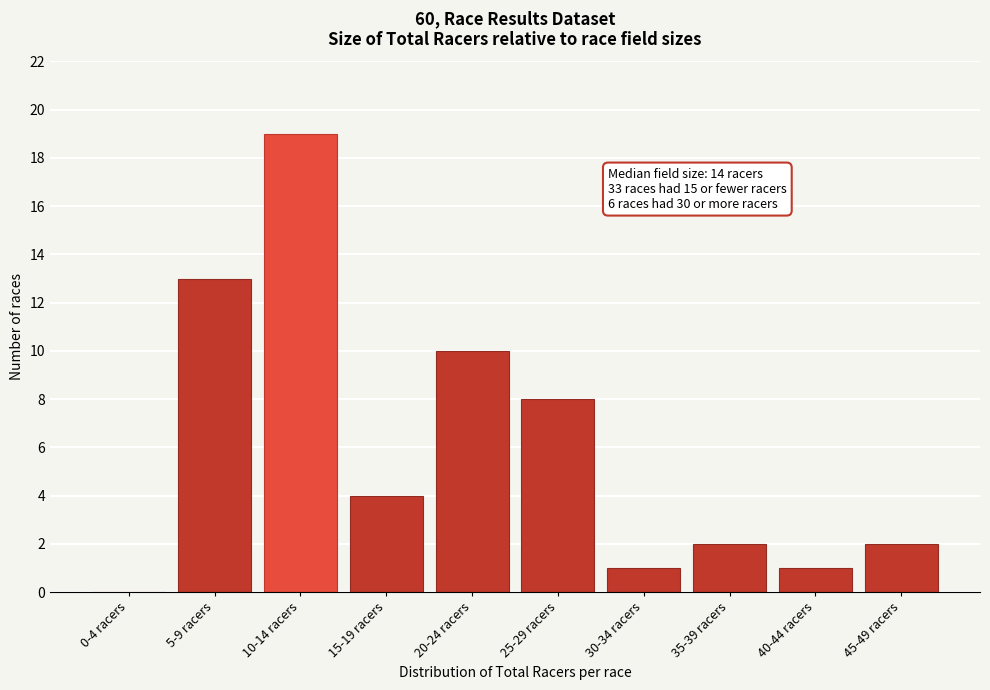

Reading left to right, extract all data points from this chart.

0-4 racers=0	5-9 racers=13	10-14 racers=19	15-19 racers=4	20-24 racers=10	25-29 racers=8	30-34 racers=1	35-39 racers=2	40-44 racers=1	45-49 racers=2